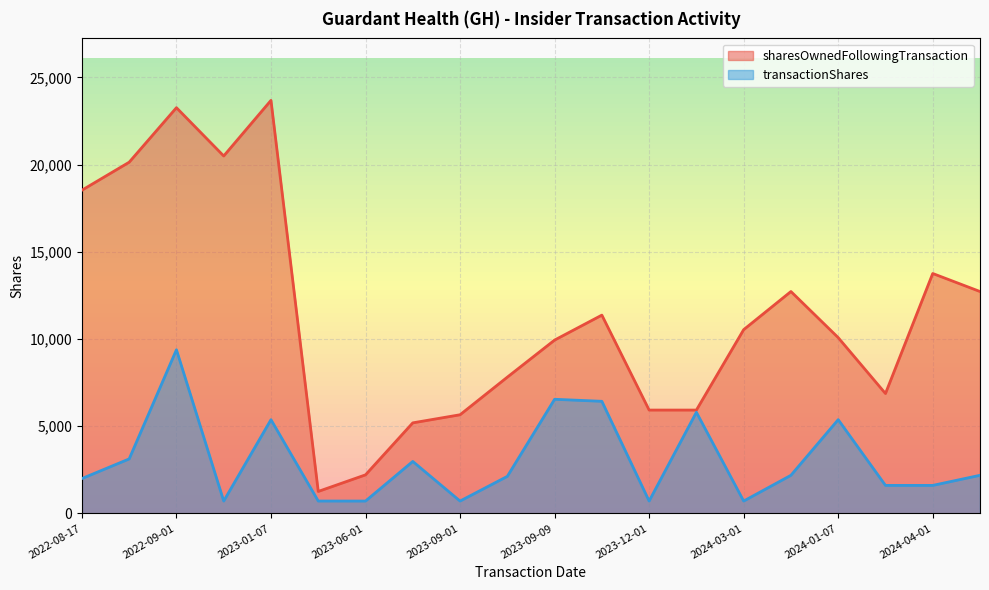

Does the chart display data point markers on the line(s)?

No